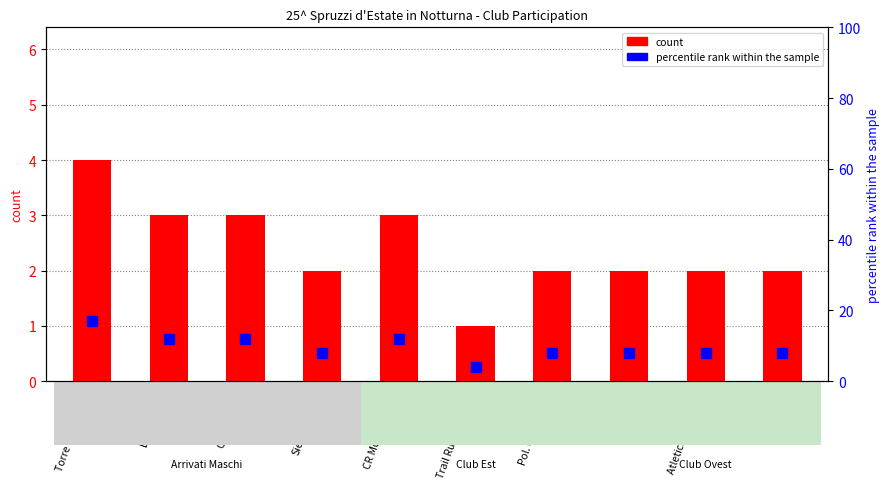

How many data points does each series have?

10